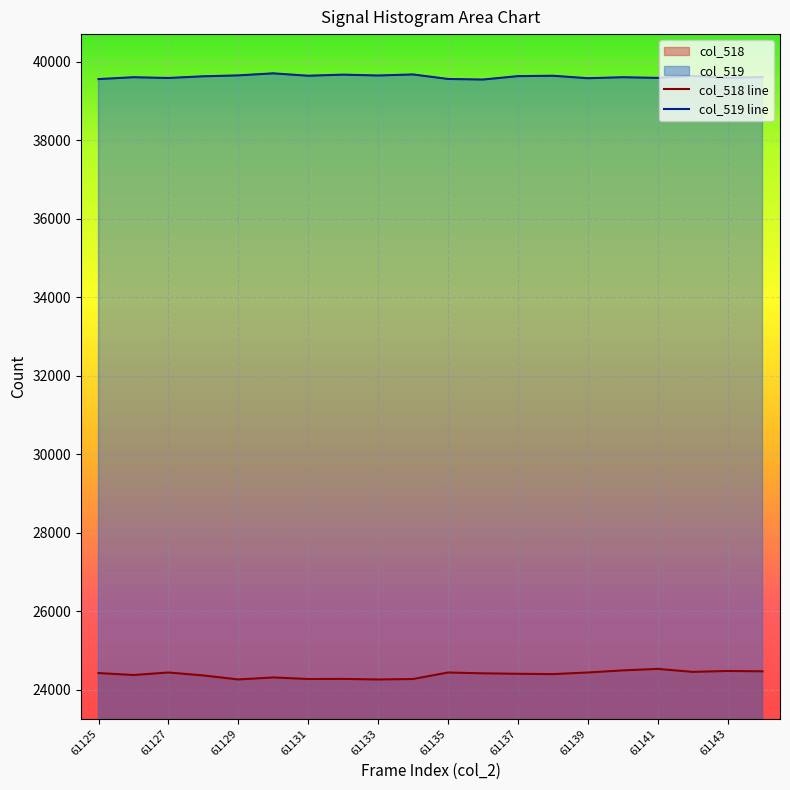

What is the minimum value shown in the chart?

24258